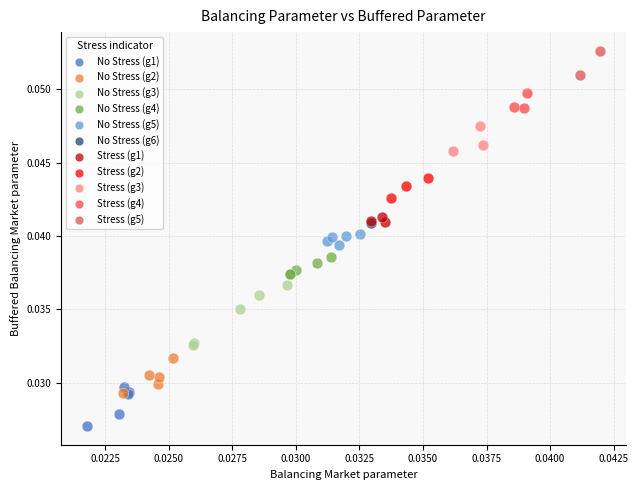

What are all the series names shown in the legend?

No Stress (g1), No Stress (g2), No Stress (g3), No Stress (g4), No Stress (g5), No Stress (g6), Stress (g1), Stress (g2), Stress (g3), Stress (g4), Stress (g5)